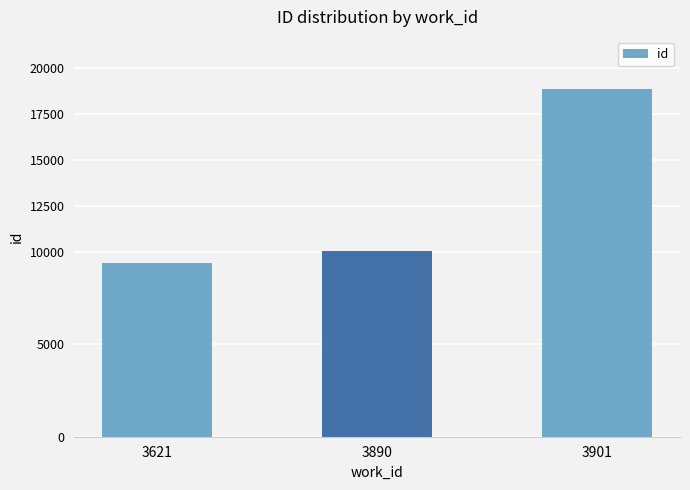

The chart shows a value of 33227 at 3901. True or false?

False